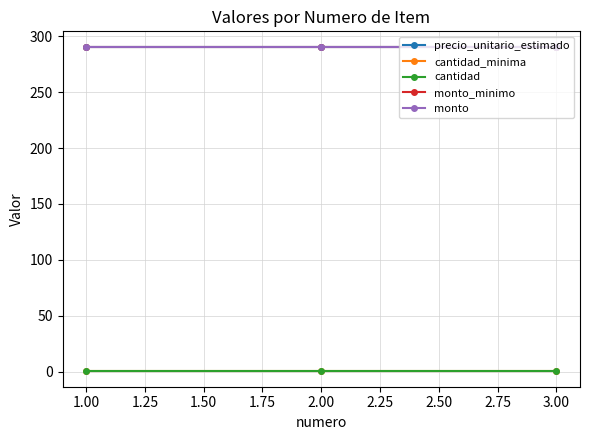

What is the value of the precio_unitario_estimado point at the 2nd from the left?

290